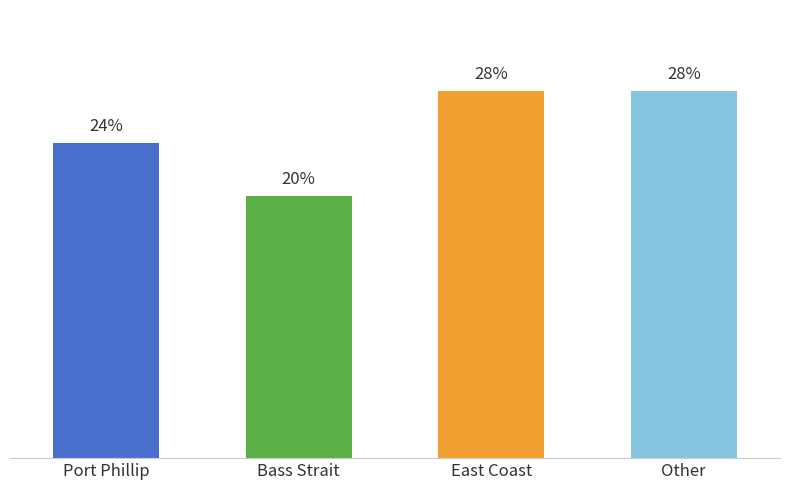

Is it true that the value at Port Phillip is 2?

False